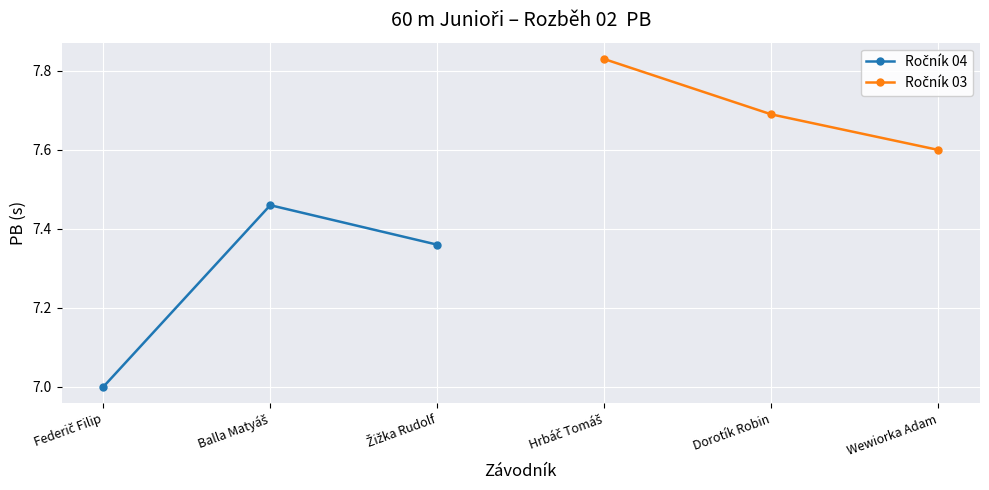

What is the label of the 1st point from the left?

Federič Filip